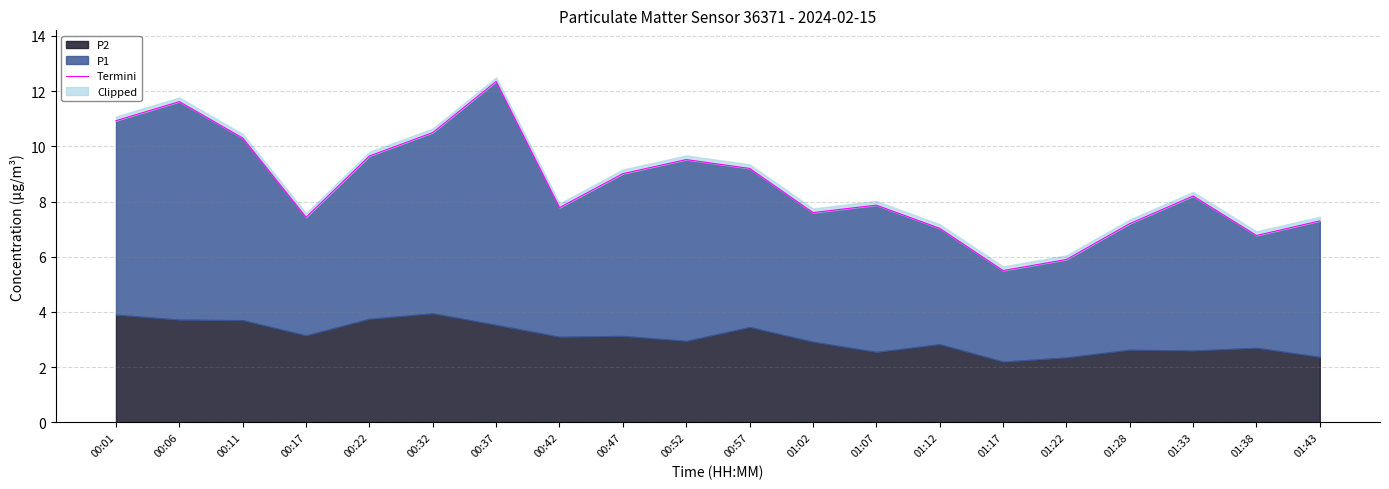

Does the chart have visible grid lines?

Yes